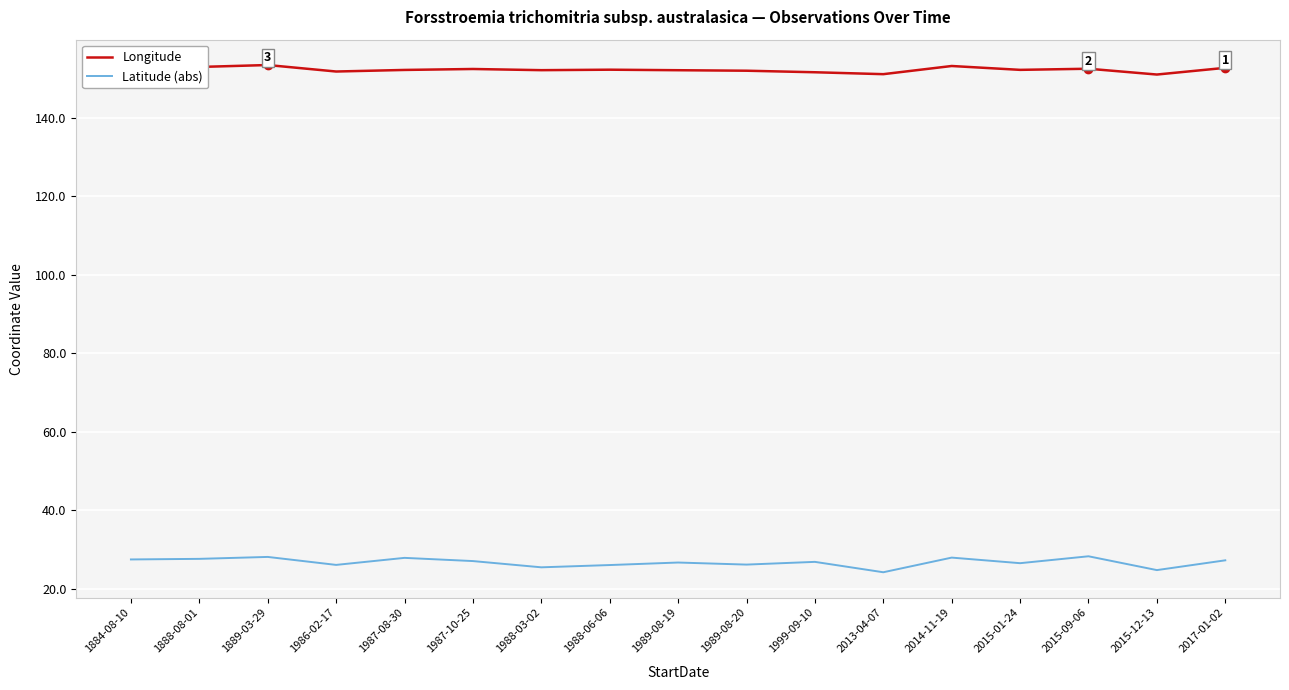

True or false: Longitude has more than 2 points higher than both neighbors.

True